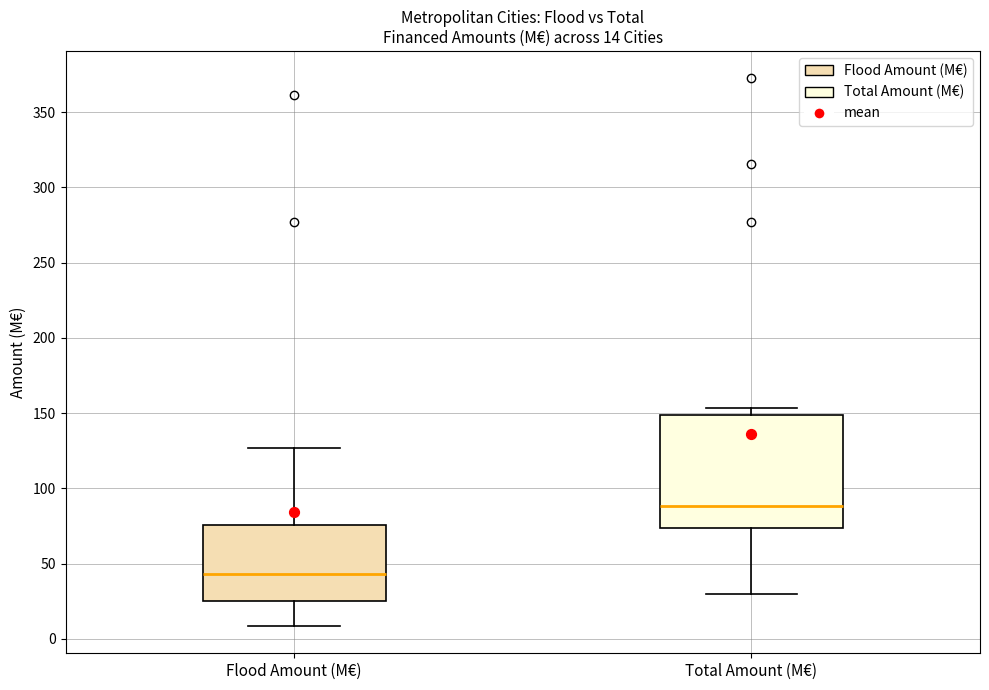

Which box has the highest median line?

Total Amount (M€)